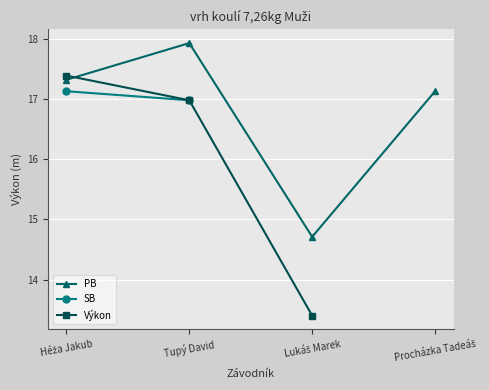

Where do PB and Výkon first cross each other?

Héža Jakub and Tupý David